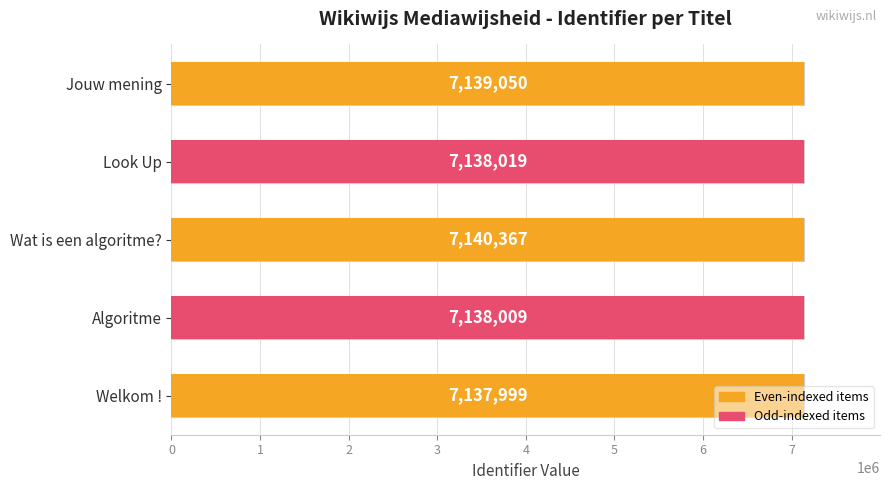

What is the smallest value displayed?

7137999